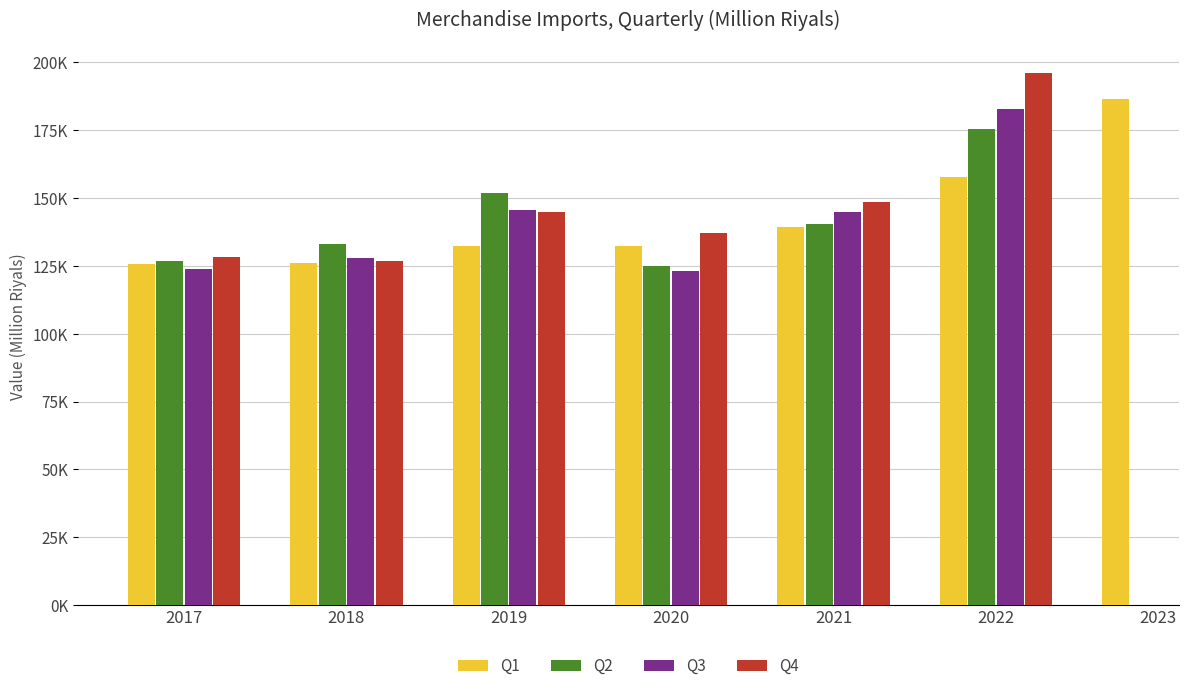

What is the total value across all series at 2017?

504446.6